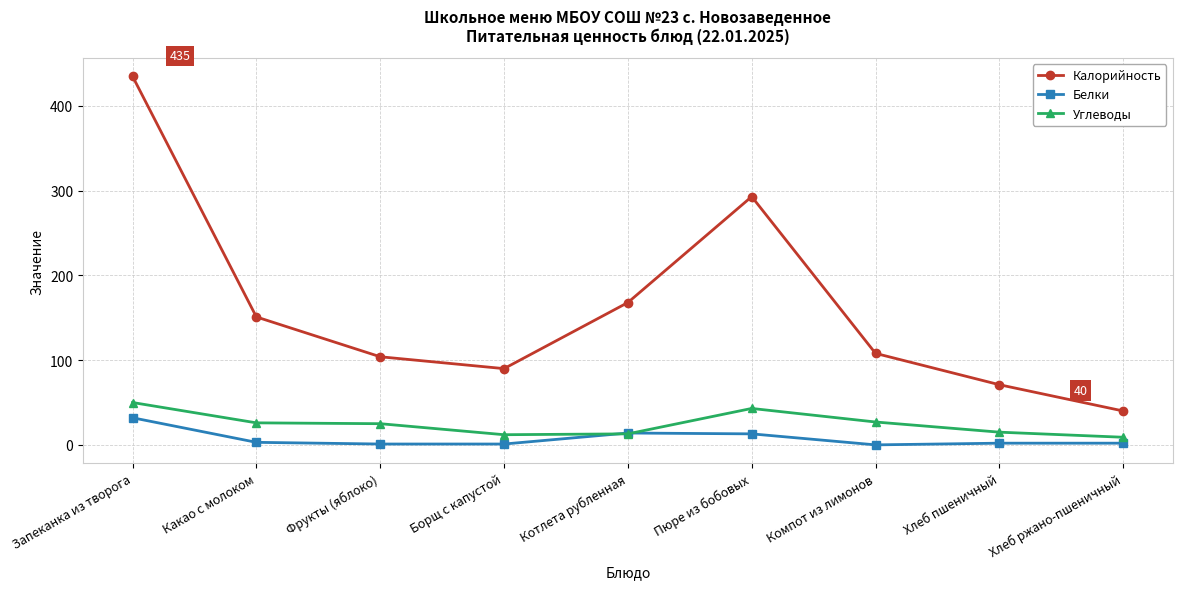

How many lines are shown in the chart?

3